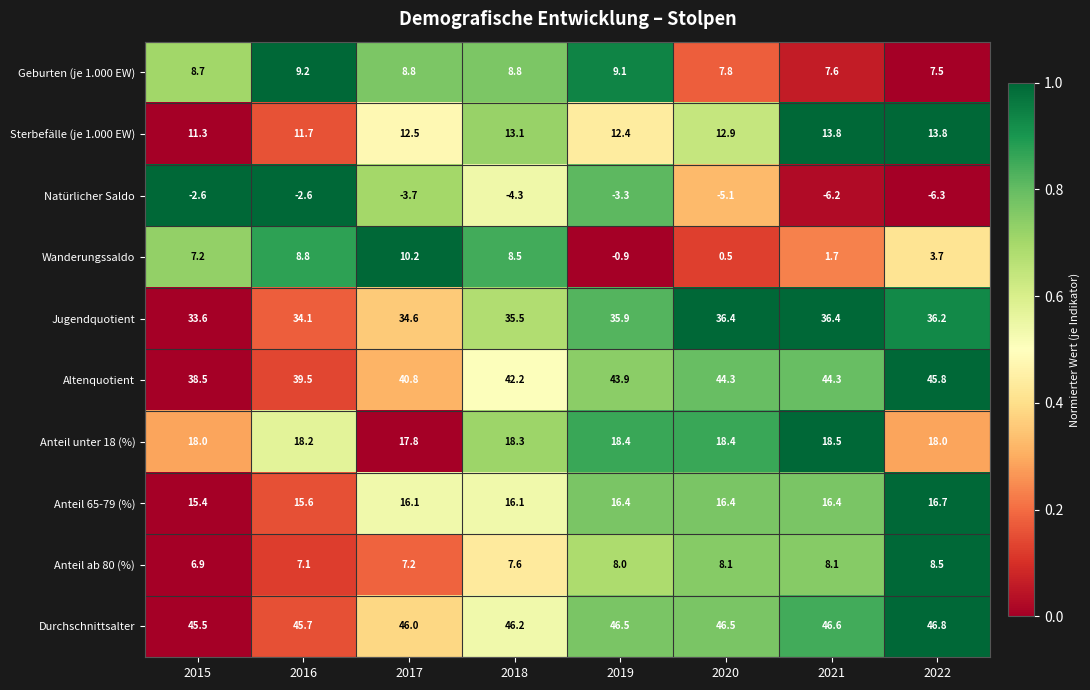

What is the spread (max minus min) of values at 2019?

49.8